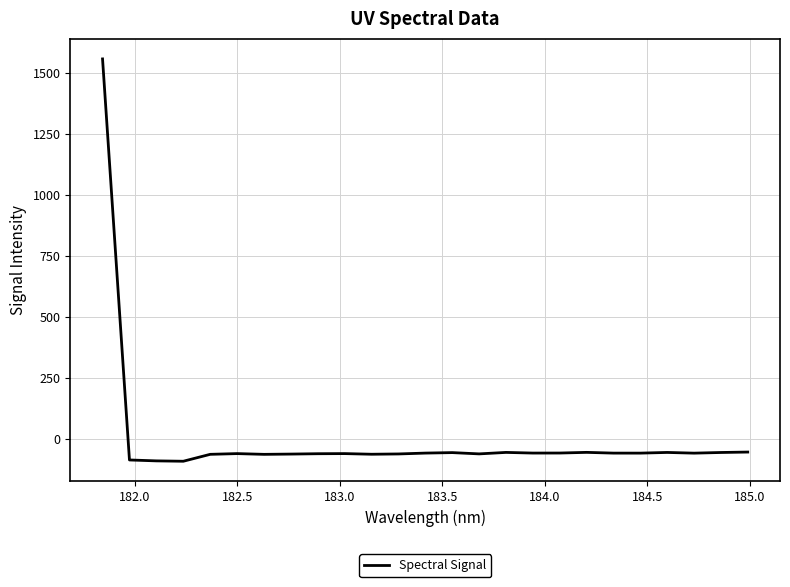

What is the greatest value displayed?

1555.9